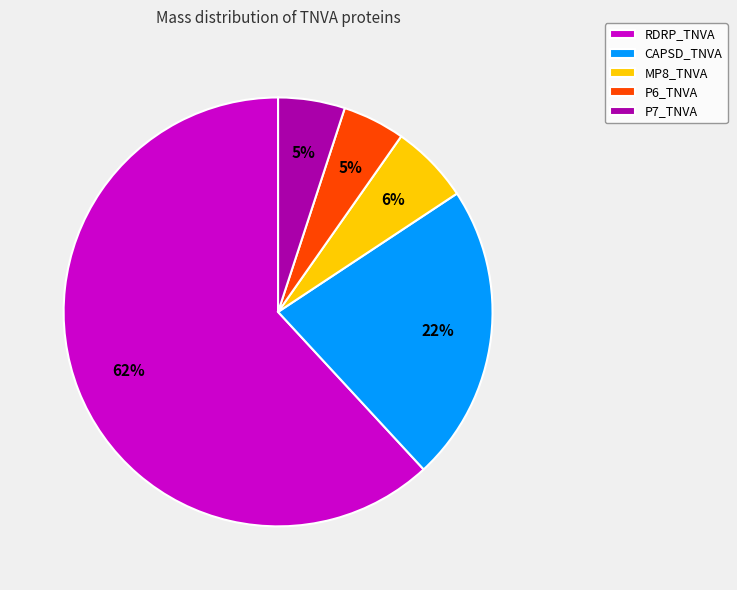

To the nearest percent, what portion does P6_TNVA represent?

5%